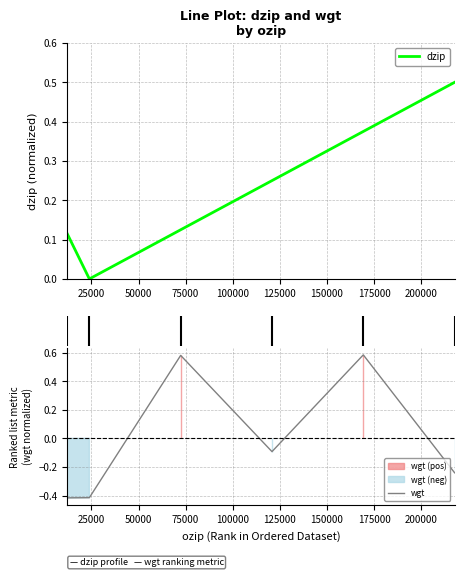

True or false: wgt has more than 0 interior local peaks.

True